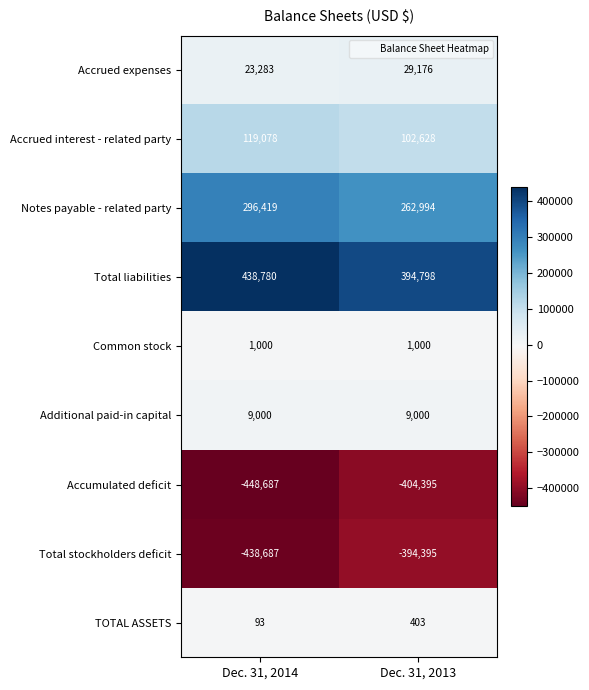

Reading left to right, what are all the values shown in this chart?

Accrued expenses: Dec. 31, 2014=23283	Dec. 31, 2013=29176
Accrued interest - related party: Dec. 31, 2014=119078	Dec. 31, 2013=102628
Notes payable - related party: Dec. 31, 2014=296419	Dec. 31, 2013=262994
Total liabilities: Dec. 31, 2014=438780	Dec. 31, 2013=394798
Common stock: Dec. 31, 2014=1000	Dec. 31, 2013=1000
Additional paid-in capital: Dec. 31, 2014=9000	Dec. 31, 2013=9000
Accumulated deficit: Dec. 31, 2014=-448687	Dec. 31, 2013=-404395
Total stockholders deficit: Dec. 31, 2014=-438687	Dec. 31, 2013=-394395
TOTAL ASSETS: Dec. 31, 2014=93	Dec. 31, 2013=403